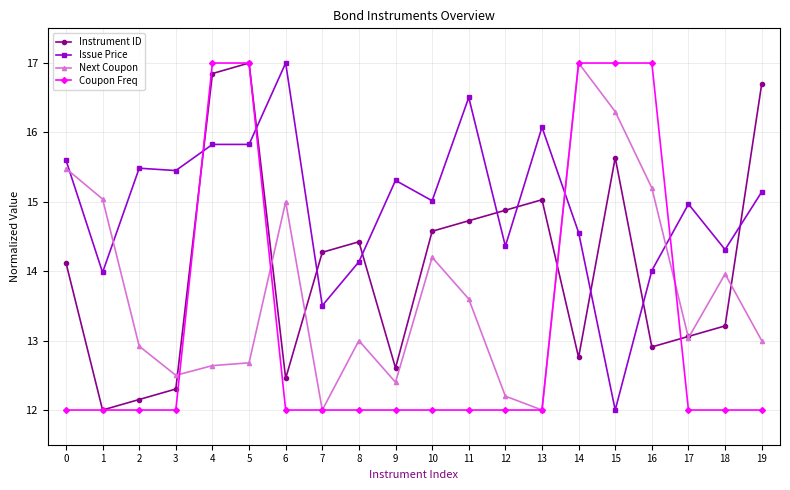

True or false: Issue Price has a value of 3.5 at 10.

False